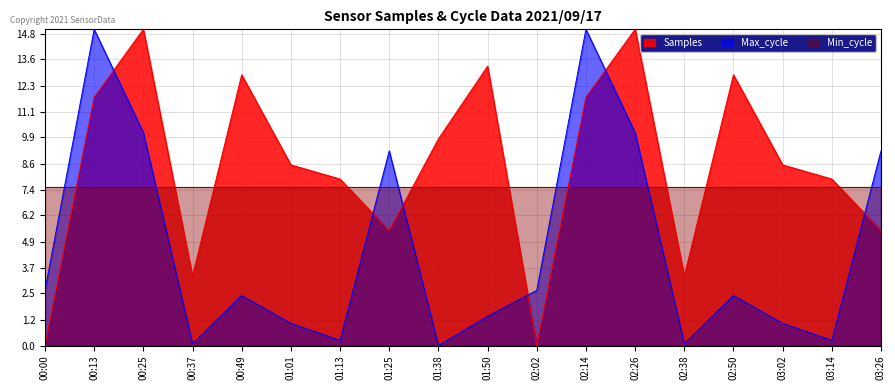

After their last crossing, which series has the higher values: Max_cycle or Samples?

Max_cycle